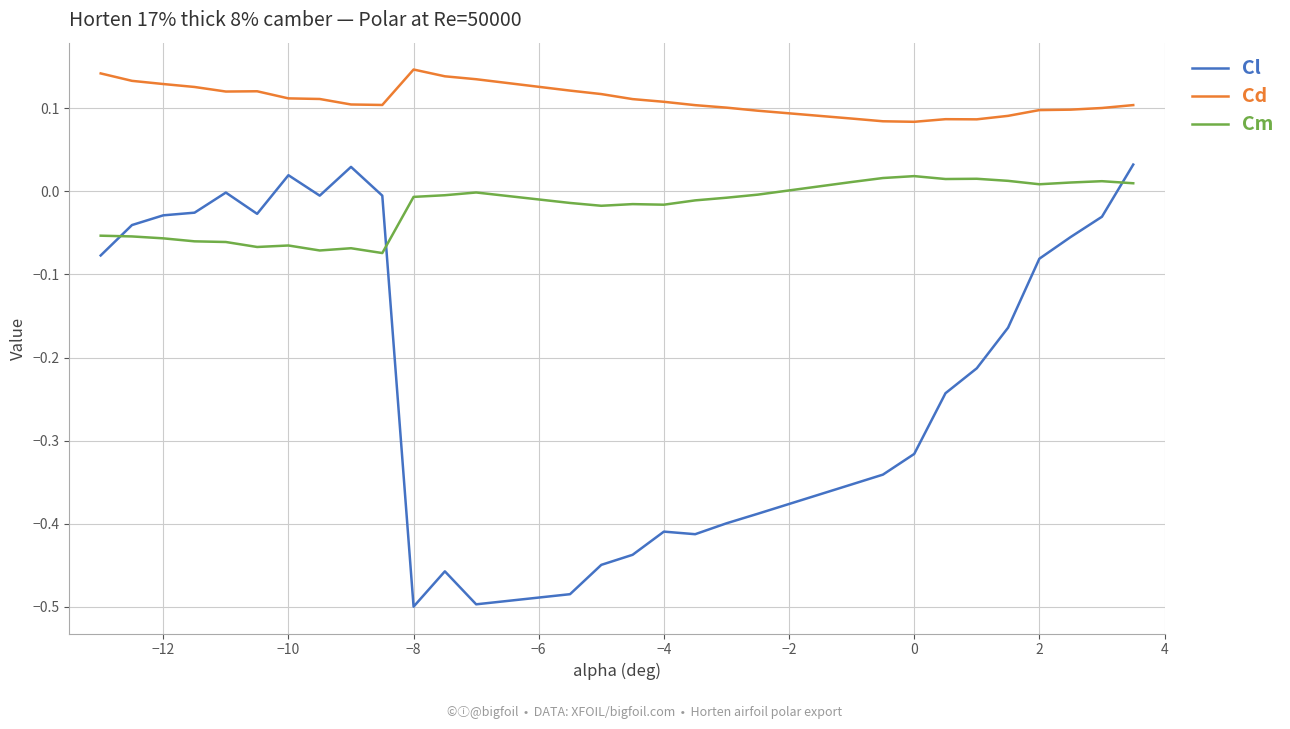

Which series has the largest range (max minus min)?

Cl